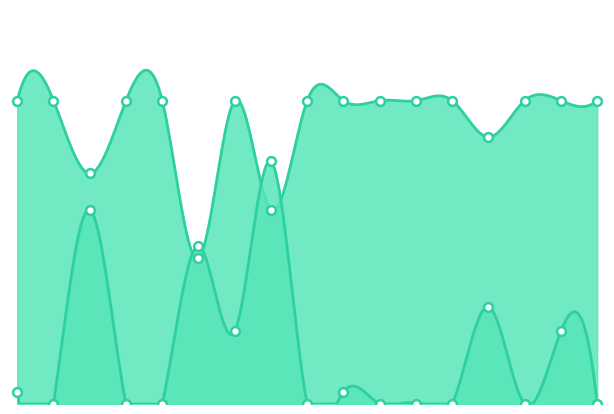

At how many categories does at least one series exceed 19?

15